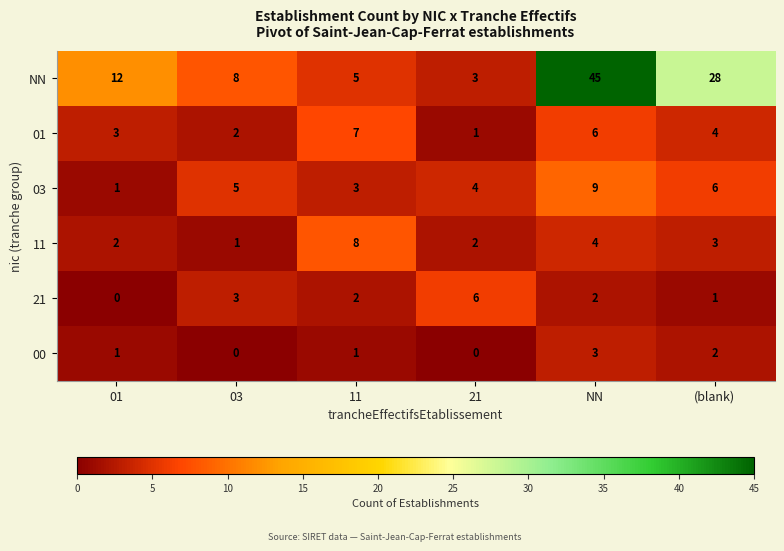

The value of 00 at 03 is 1. True or false?

False